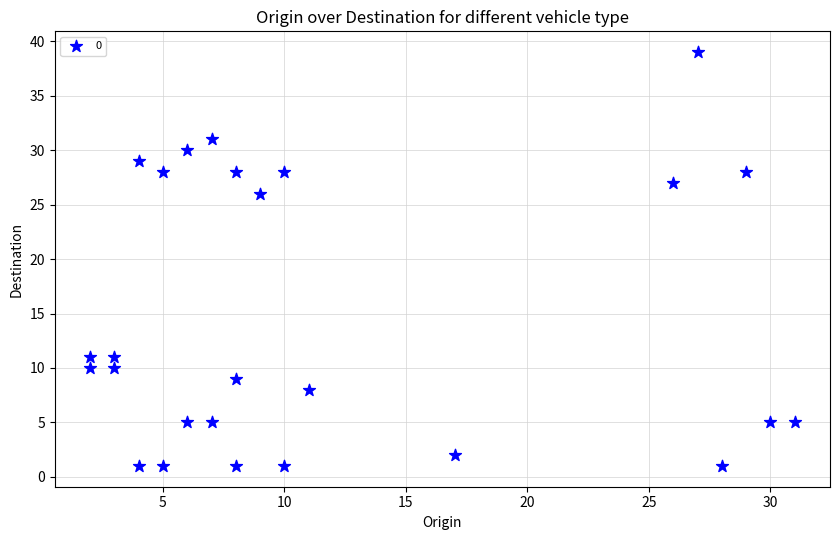

What Y value in the scatter plot is closest to 20?

26